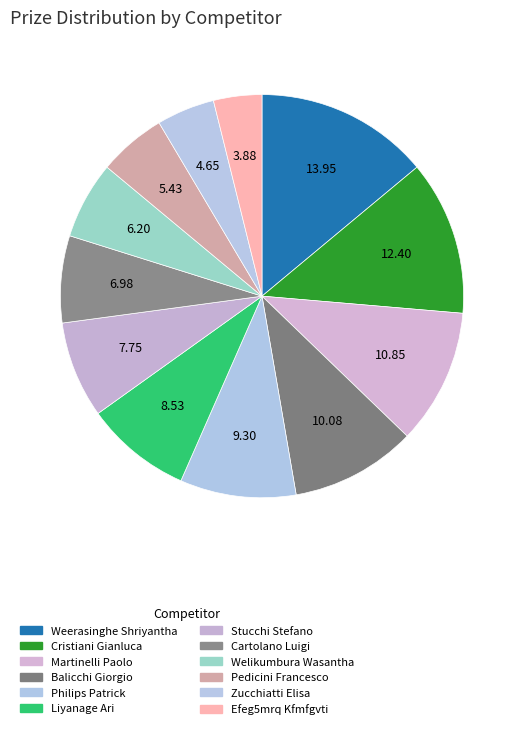

To the nearest percent, what is the average slice percentage?

8%